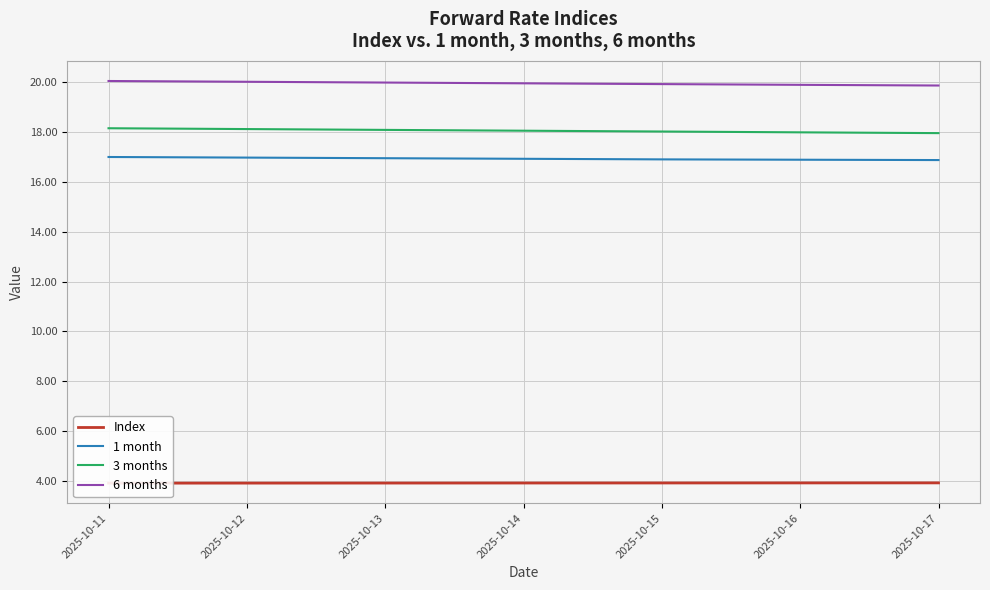

What is the average value of the 3 months series?

18.1